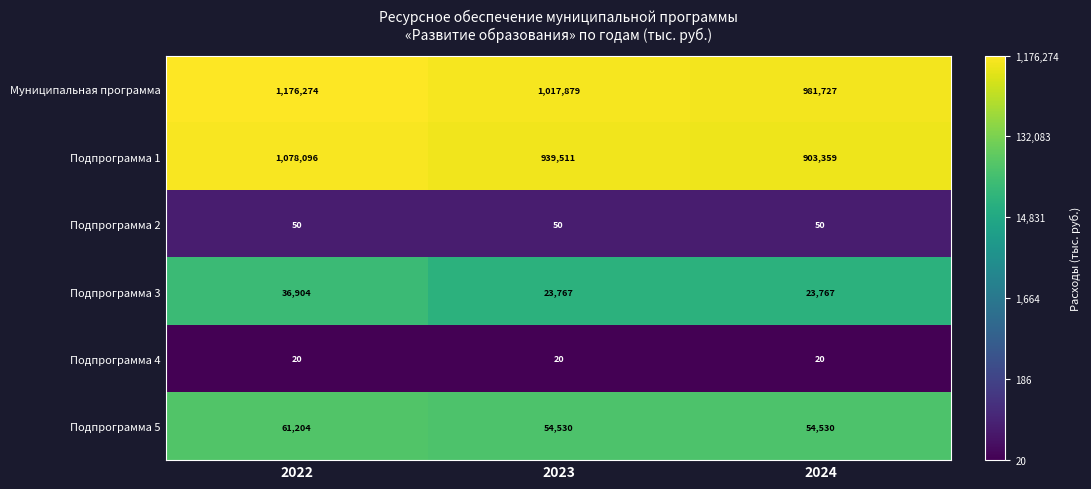

What is the minimum value shown in the chart?

20